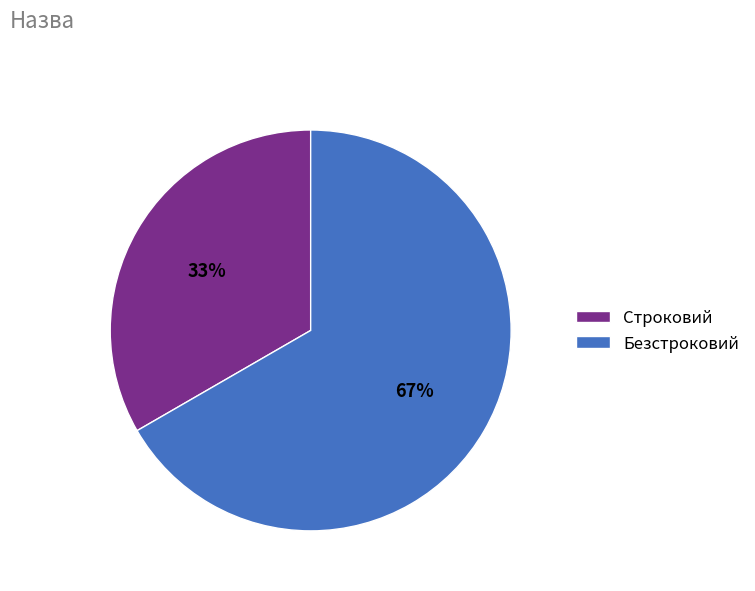

Count the number of slices in the pie.

2